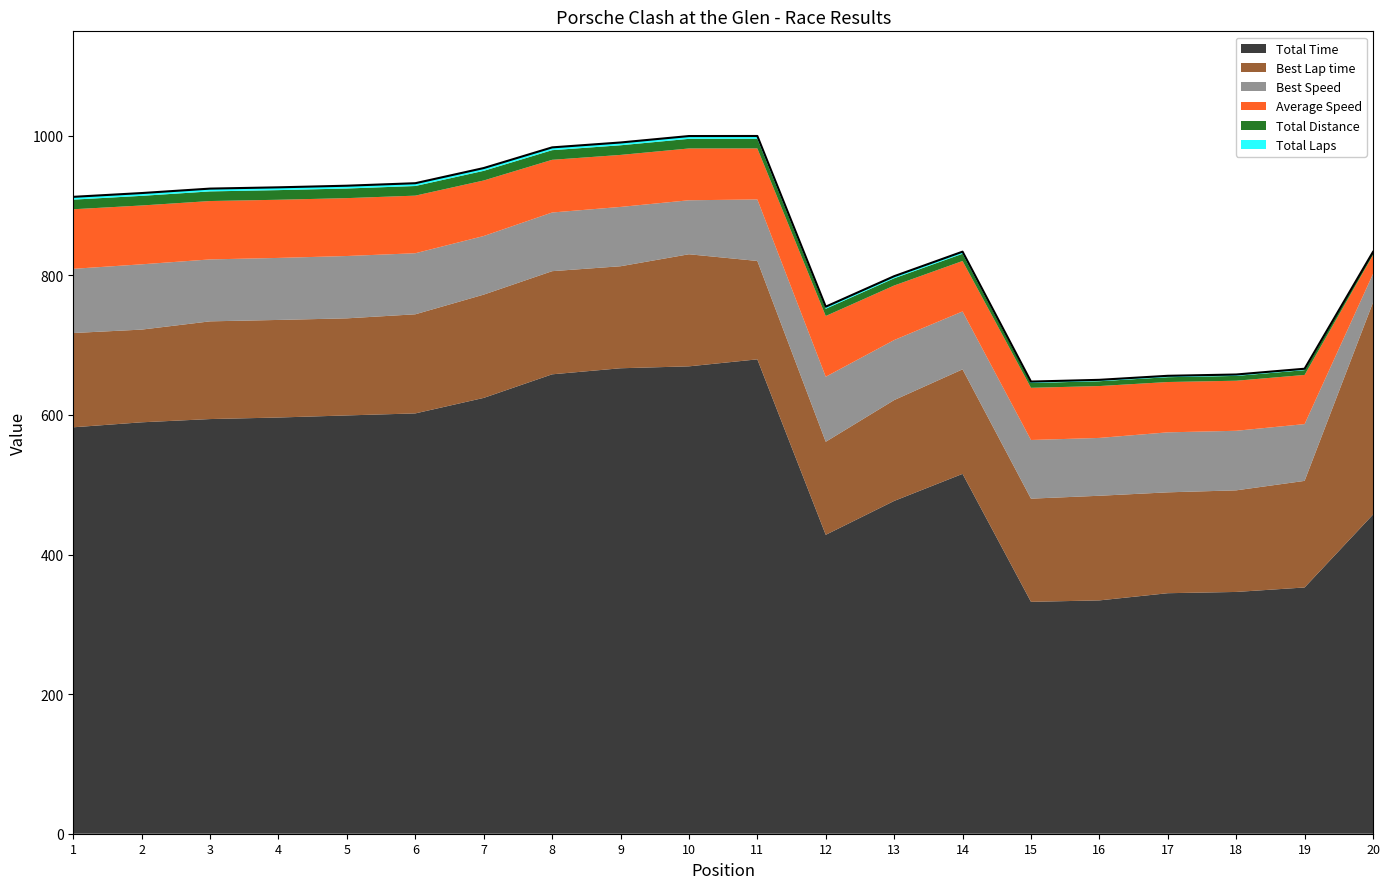

True or false: Average Speed has a value of 83.3 at 4.

True